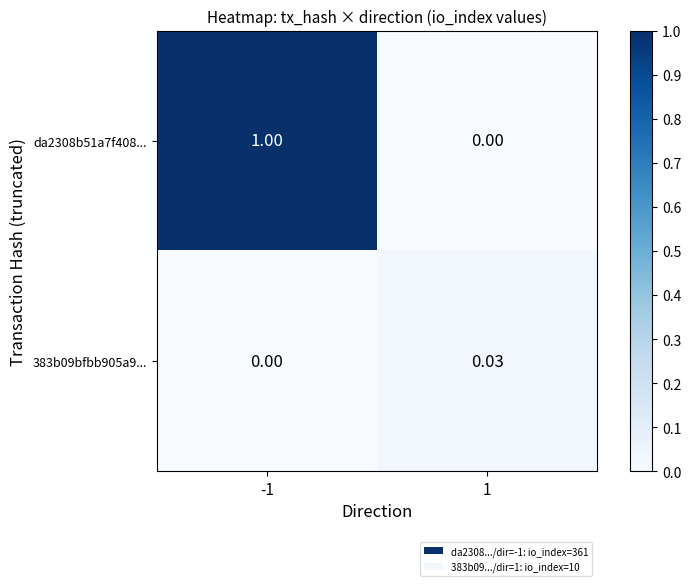

Which series has the largest total across all categories?

da2308b51a7f408...